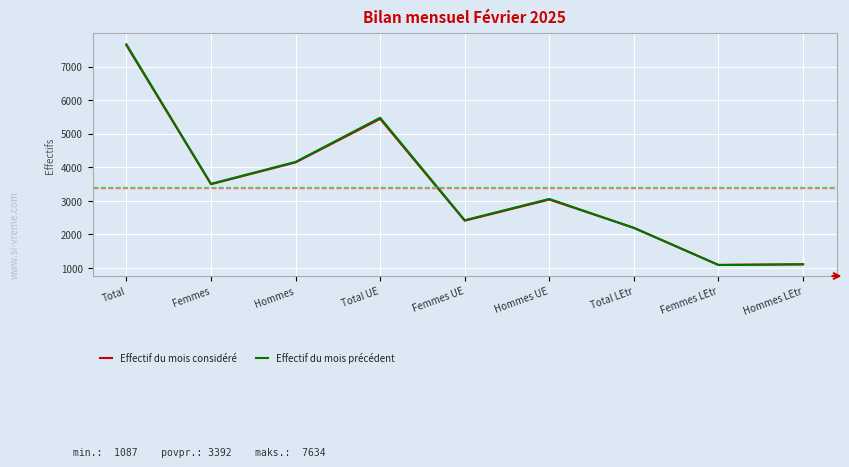

Is it true that Effectif du mois précédent equals 296 at Hommes LEtr?

False